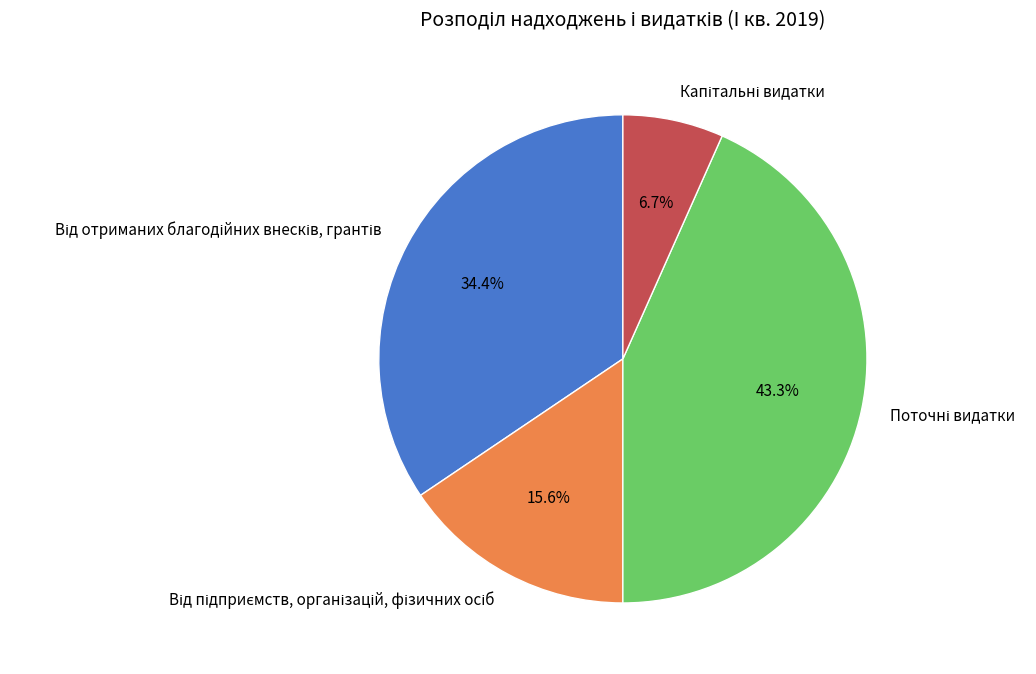

Is there any slice that represents more than half of the pie?

No